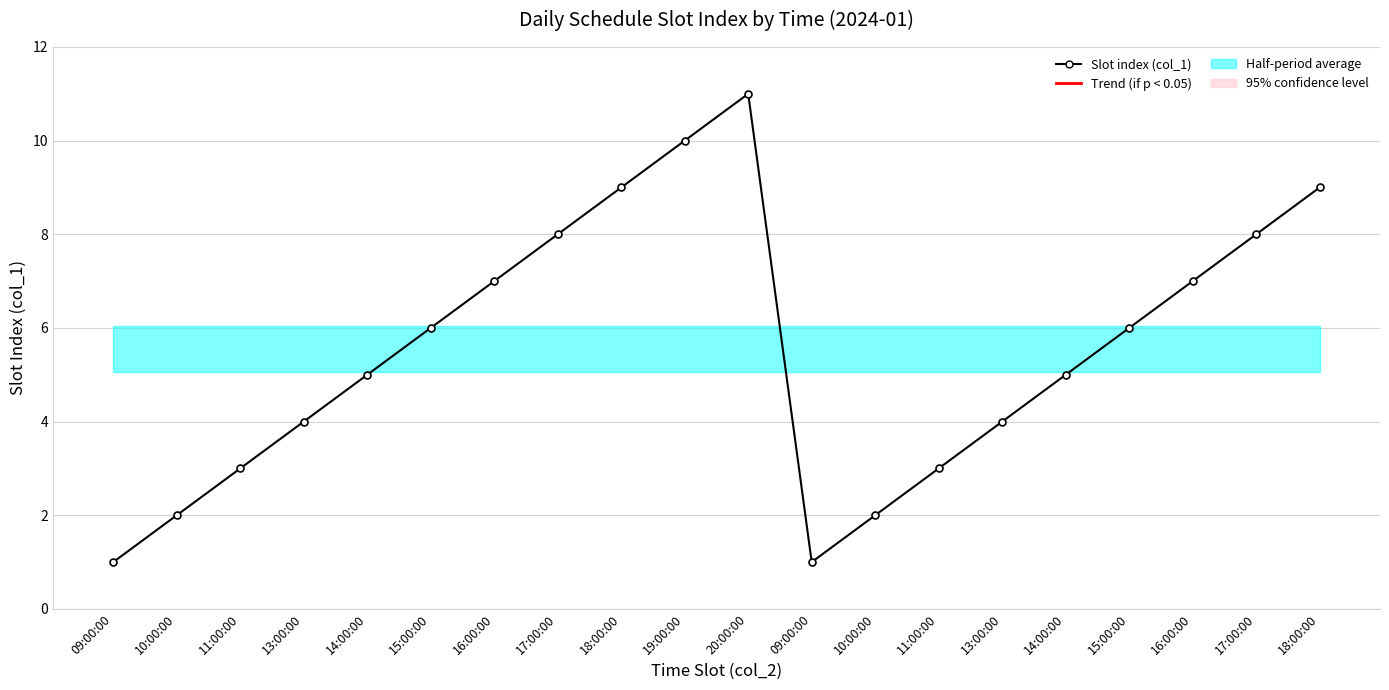

What is the value of the 20th point from the left?

9